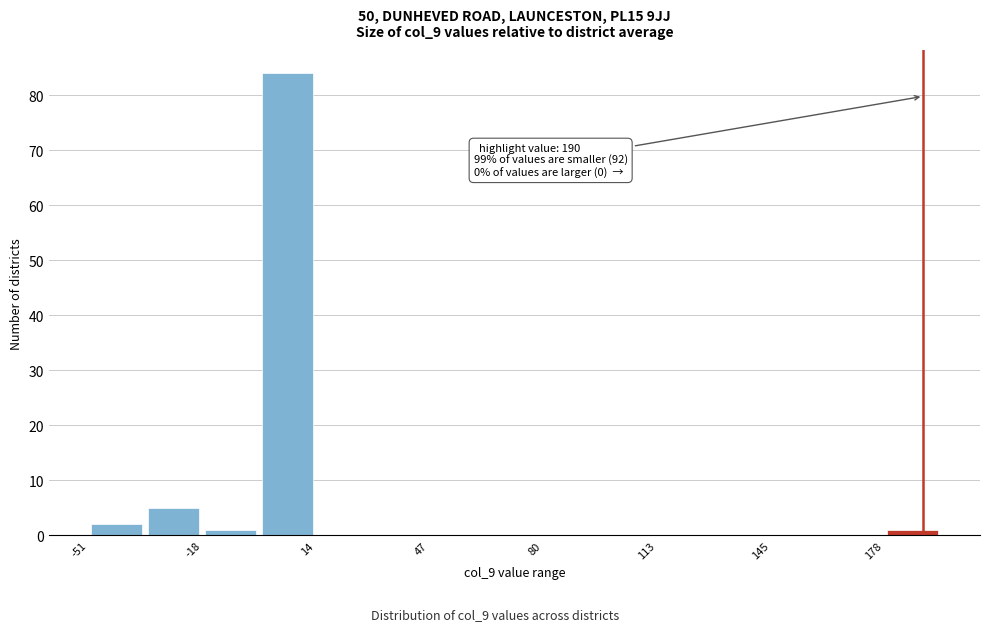

Read against the x-axis, roughly where is the centre of the tallest bar?

5